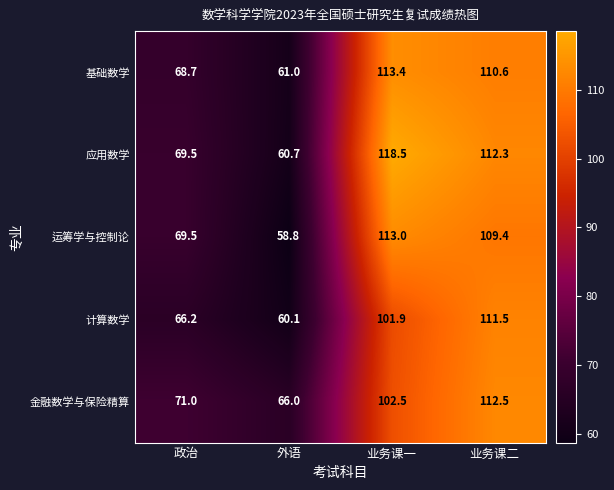

What is the greatest value displayed?

118.5